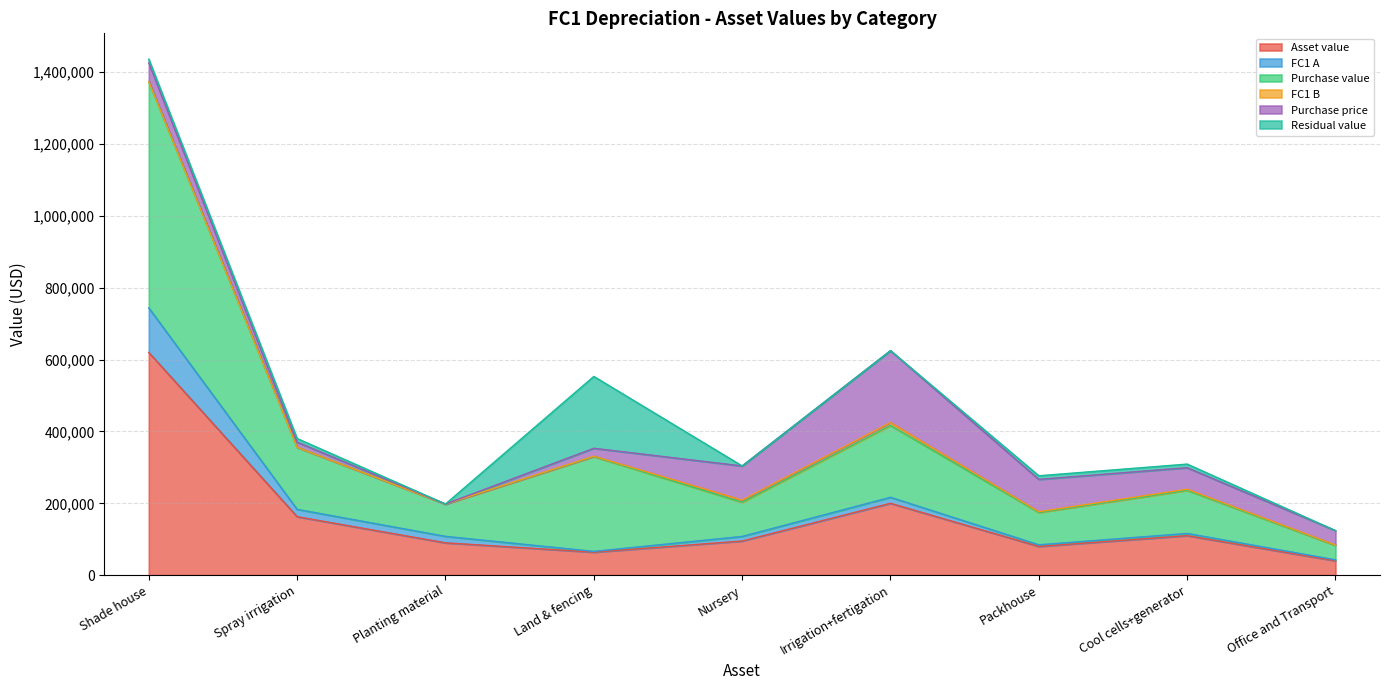

At which category is the sum across all series the highest?

Shade house